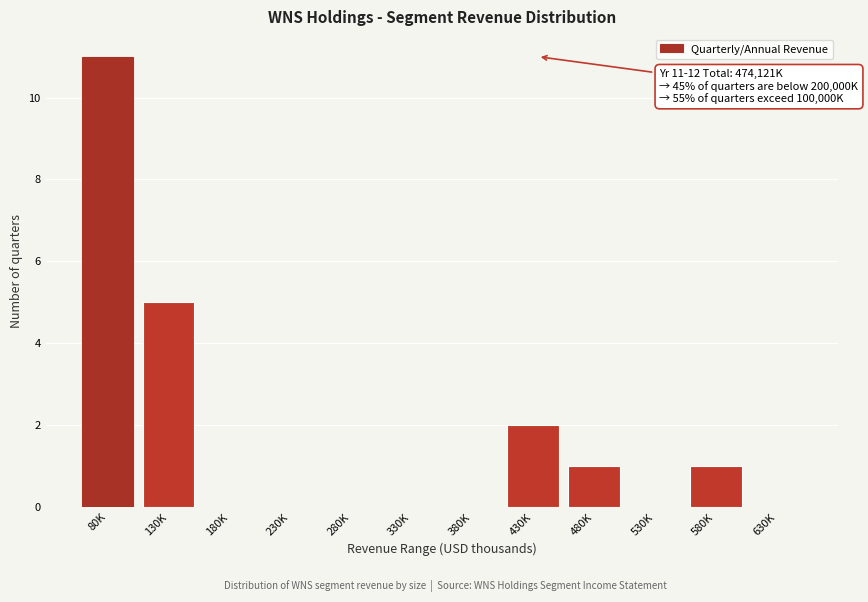

Reading right to left, list all the values displayed in this chart.

630K=0	580K=1	530K=0	480K=1	430K=2	380K=0	330K=0	280K=0	230K=0	180K=0	130K=5	80K=11